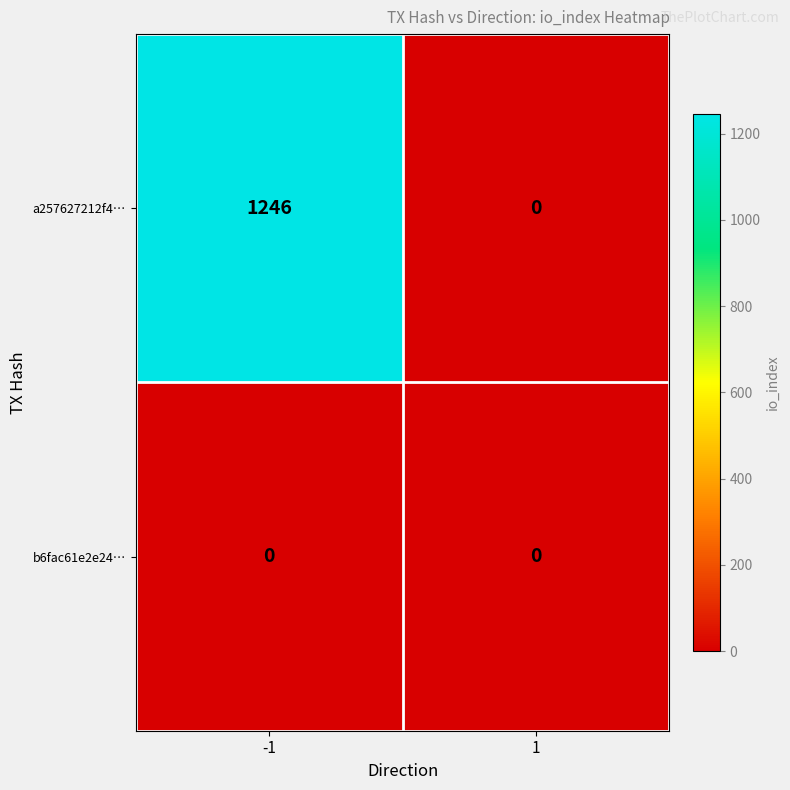

What is the spread (max minus min) of values at -1?

1246